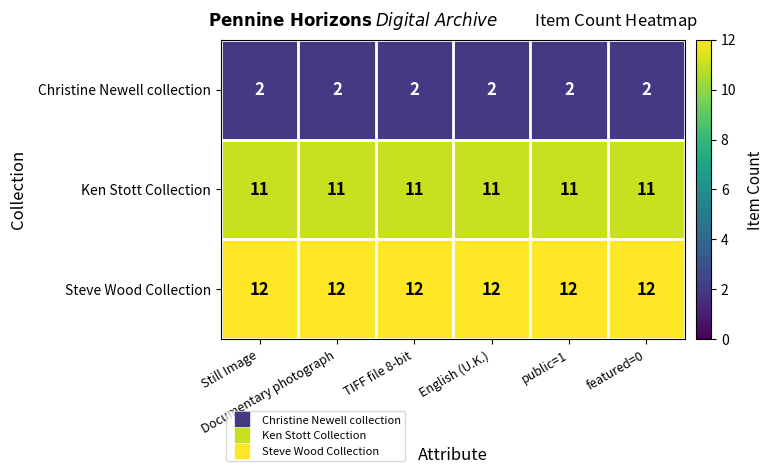

Which series has the largest total across all categories?

Steve Wood Collection